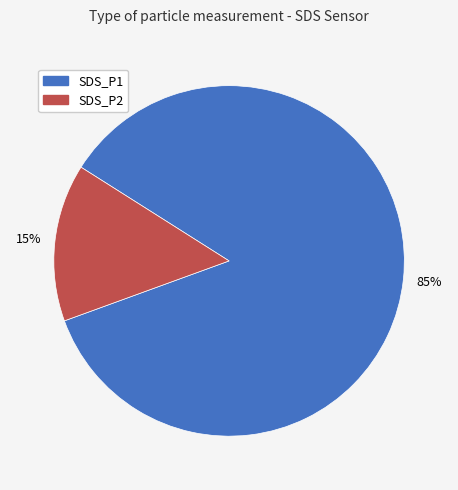

Which has a higher value, SDS_P1 or SDS_P2?

SDS_P1